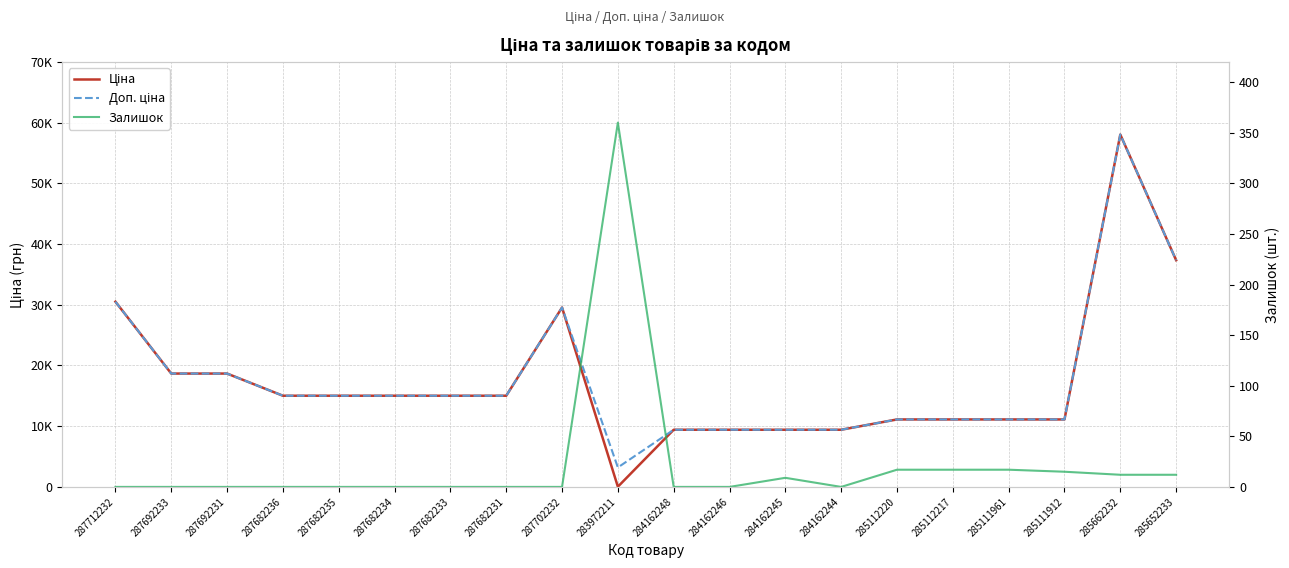

At which label is Залишок closest to 180?

285112220